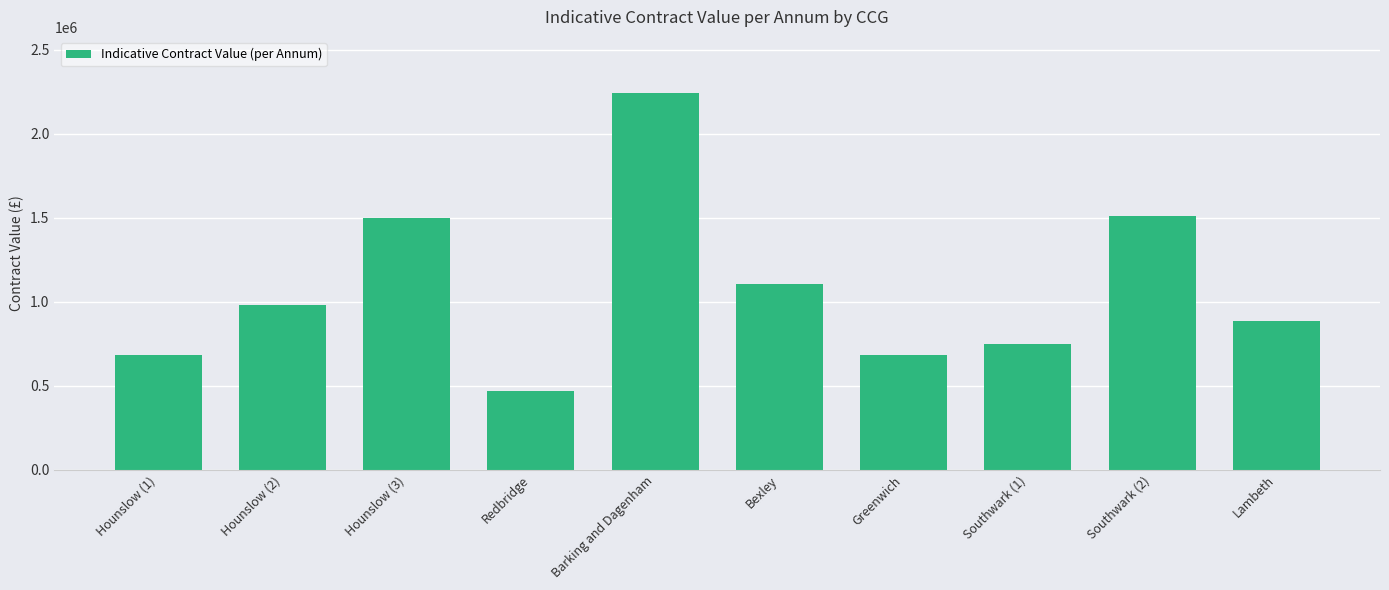

What is the sum of all values?

10802167.0